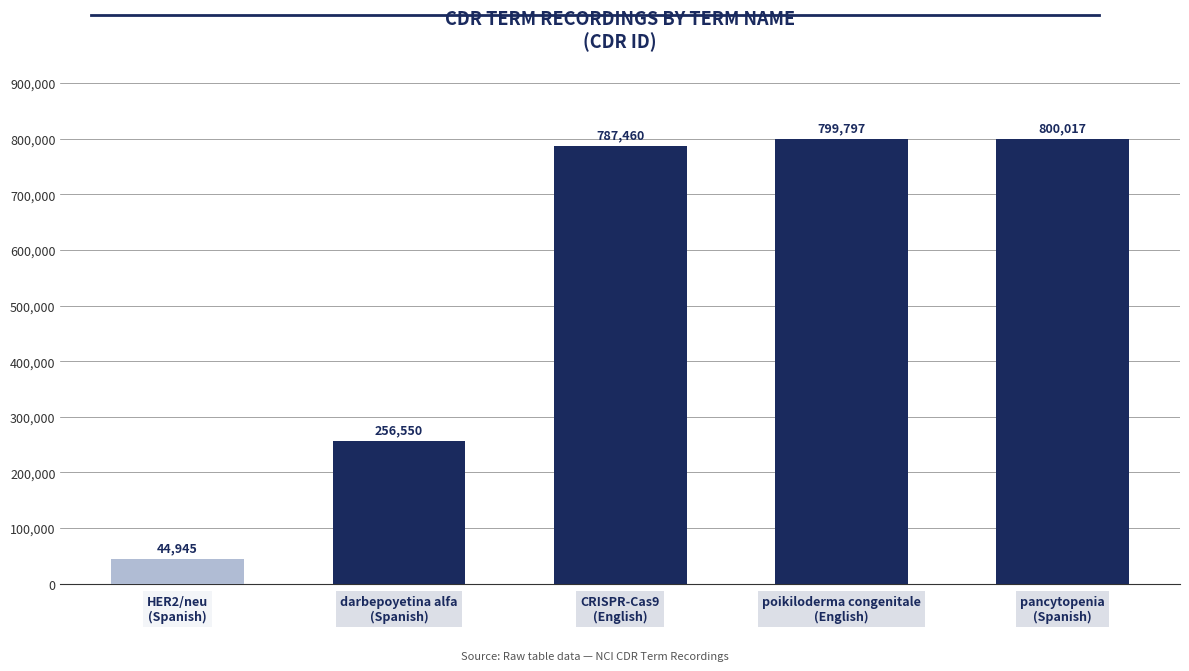

What is the greatest value displayed?

800017